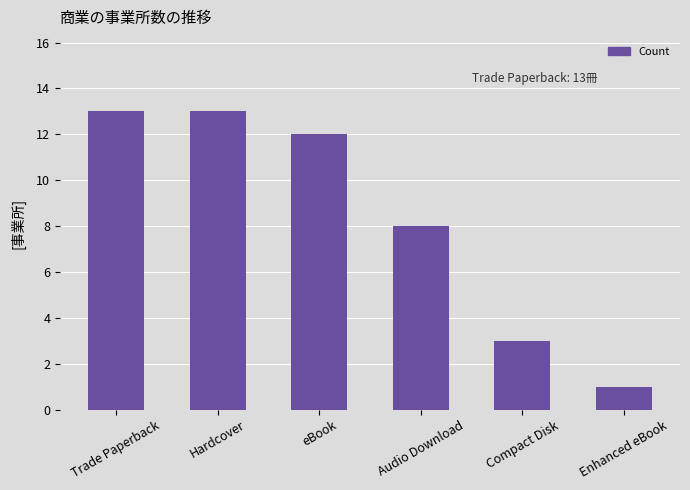

What is the value of the 1st bar from the left?

13